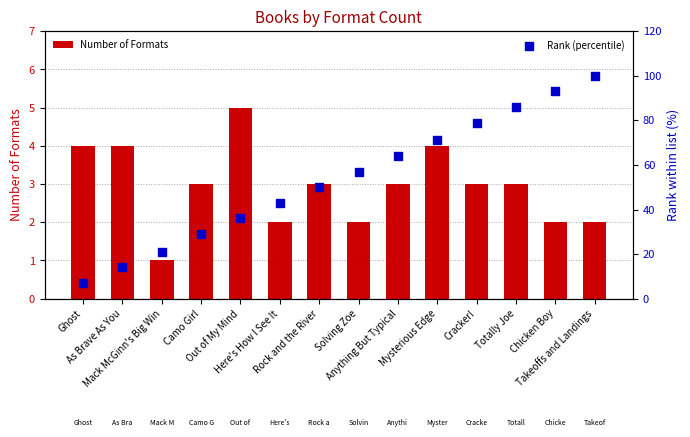

Which series reaches the maximum Y coordinate?

Rank (percentile)